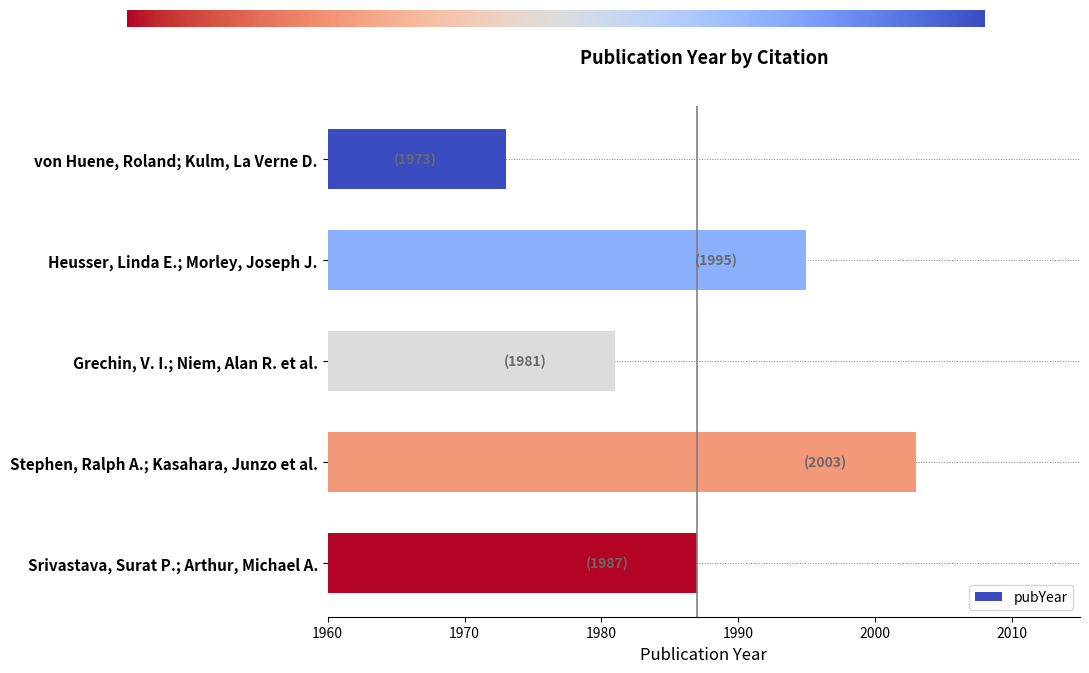

The chart shows a value of 2003 at Stephen, Ralph A.; Kasahara, Junzo et al.. True or false?

True